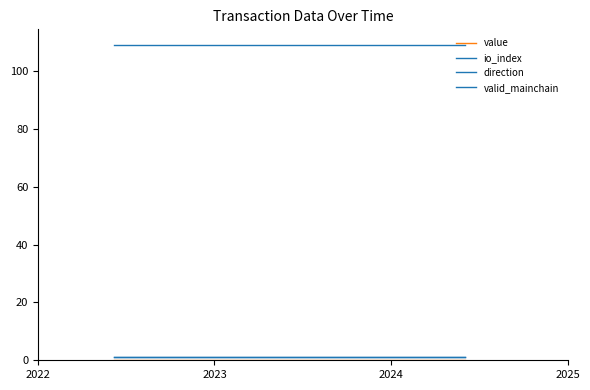

Does the chart display data point markers on the line(s)?

No